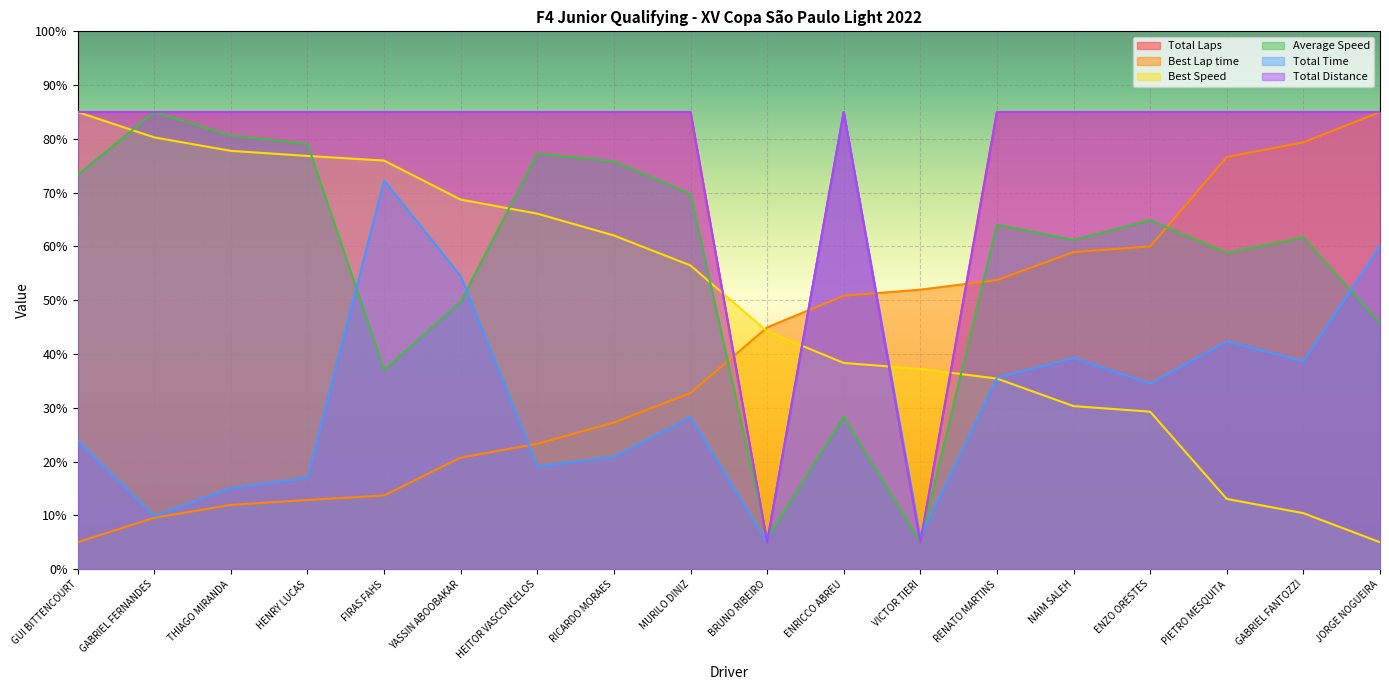

What is the label of the 12th point from the right?

HEITOR VASCONCELOS